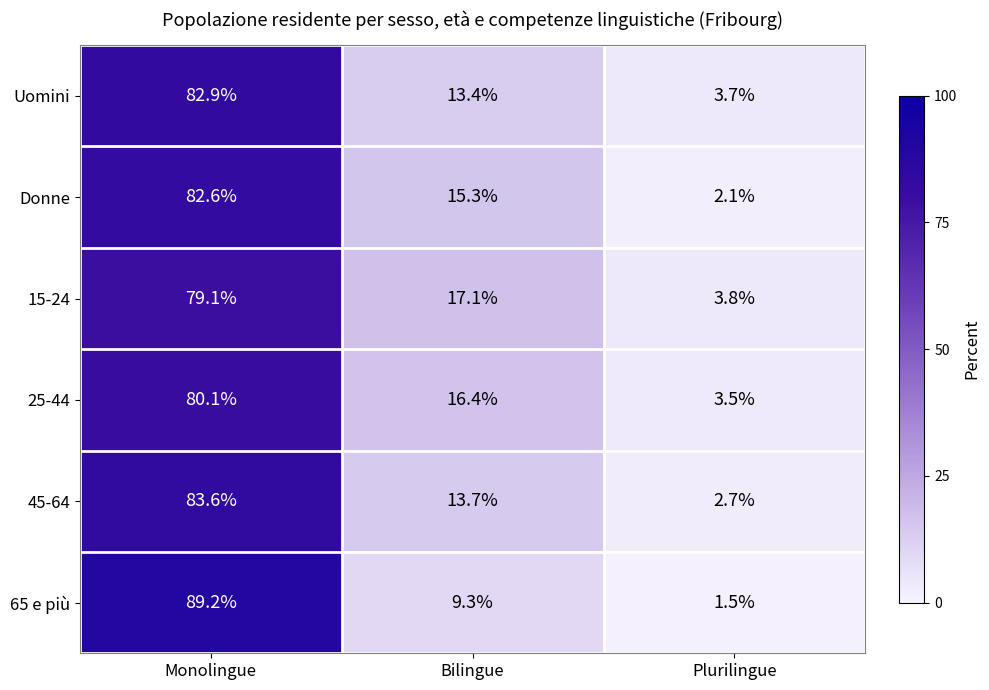

What is the smallest value displayed?

1.5